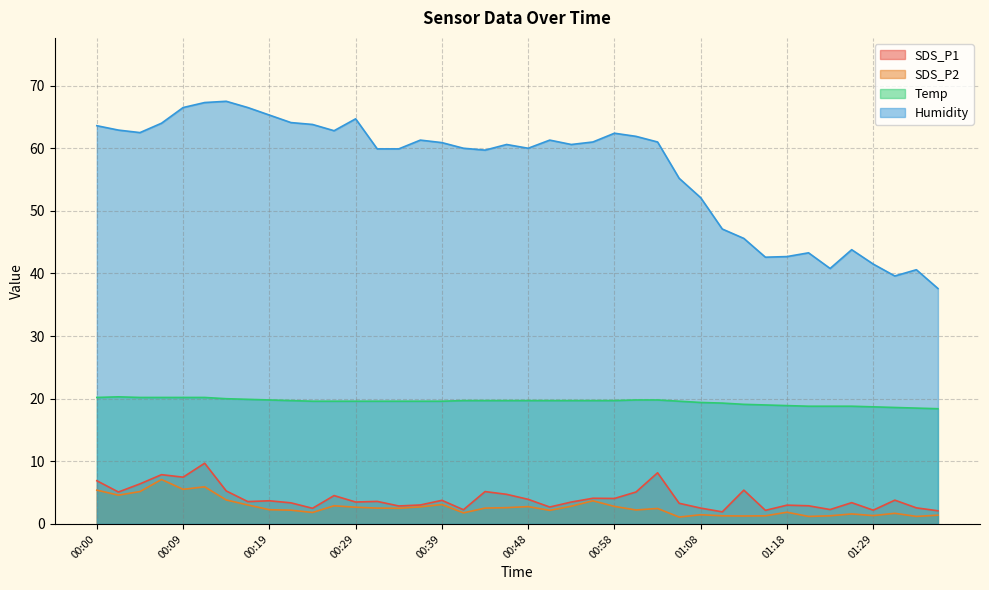

What is the difference between the maximum and minimum values in the SDS_P1 series?

7.8